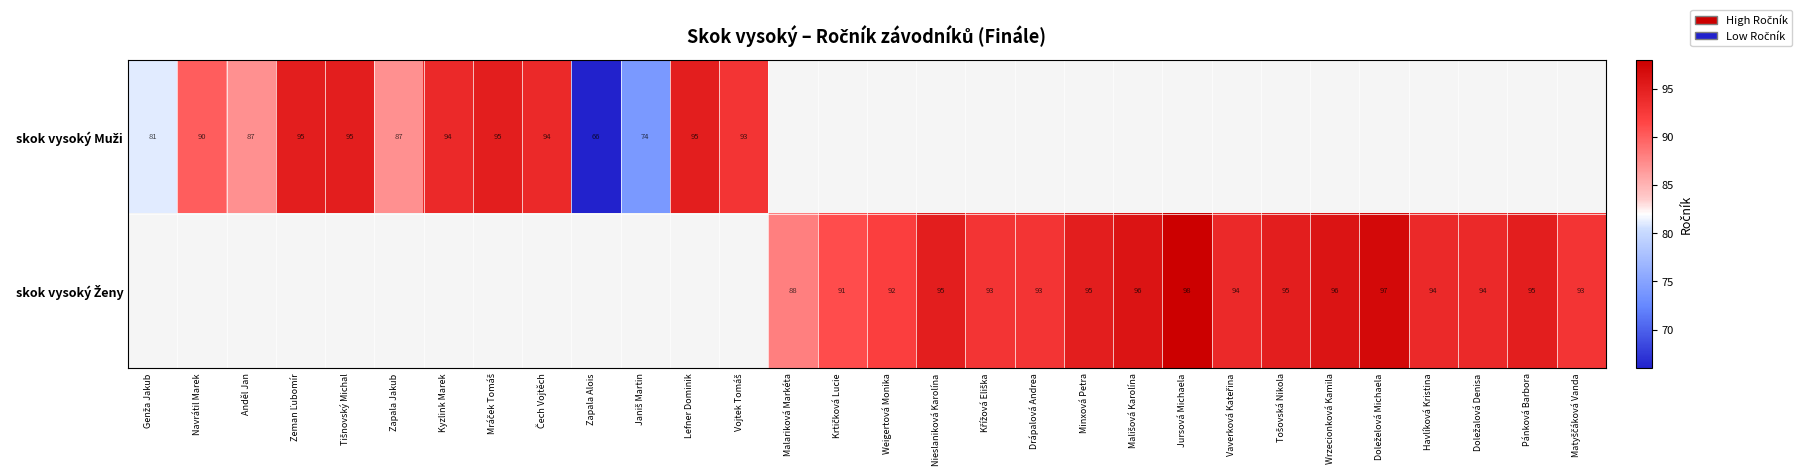

At which category does the chart reach its minimum across all series?

Zapala Alois